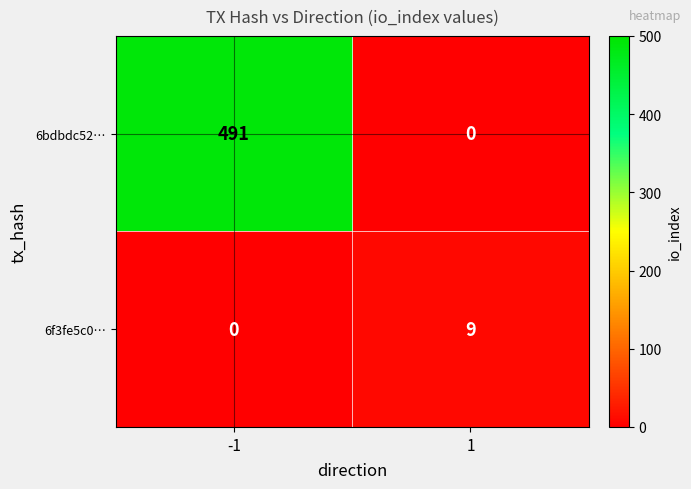

At how many categories does at least one series exceed 87?

1